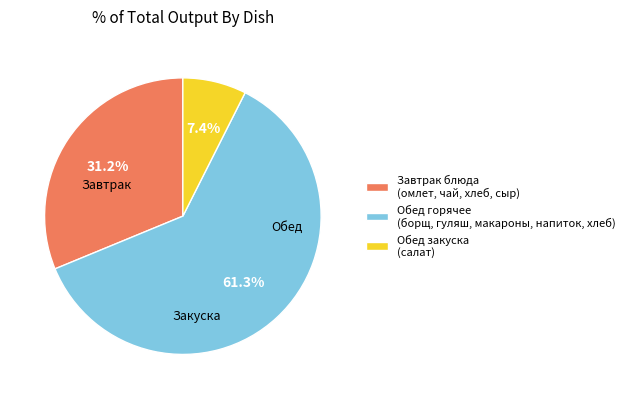

Which has a higher value, Обед горячее (борщ, гуляш, макароны, напиток, хлеб) or Завтрак блюда (омлет, чай, хлеб, сыр)?

Обед горячее (борщ, гуляш, макароны, напиток, хлеб)